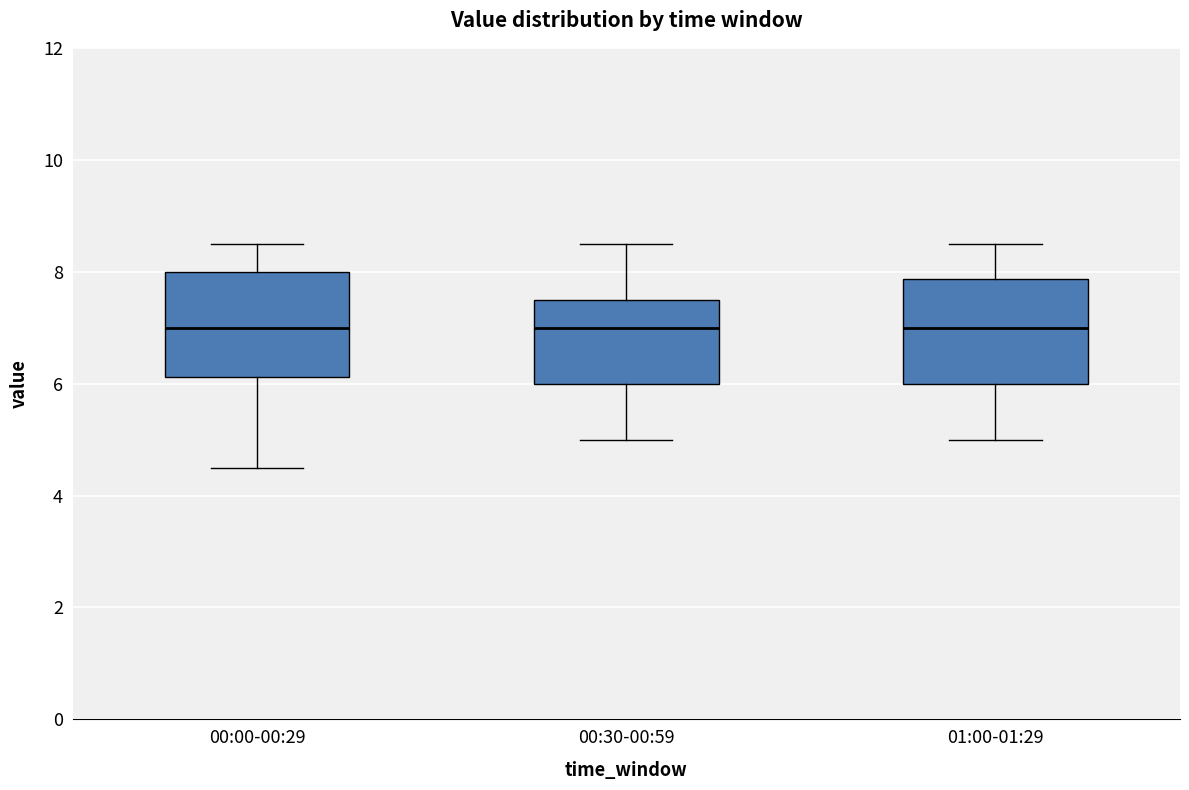

Where does the upper whisker of the box for 01:00-01:29 end on the y-axis? The values are not printed on the chart, so give them approximately, as read against the axis.

8.6